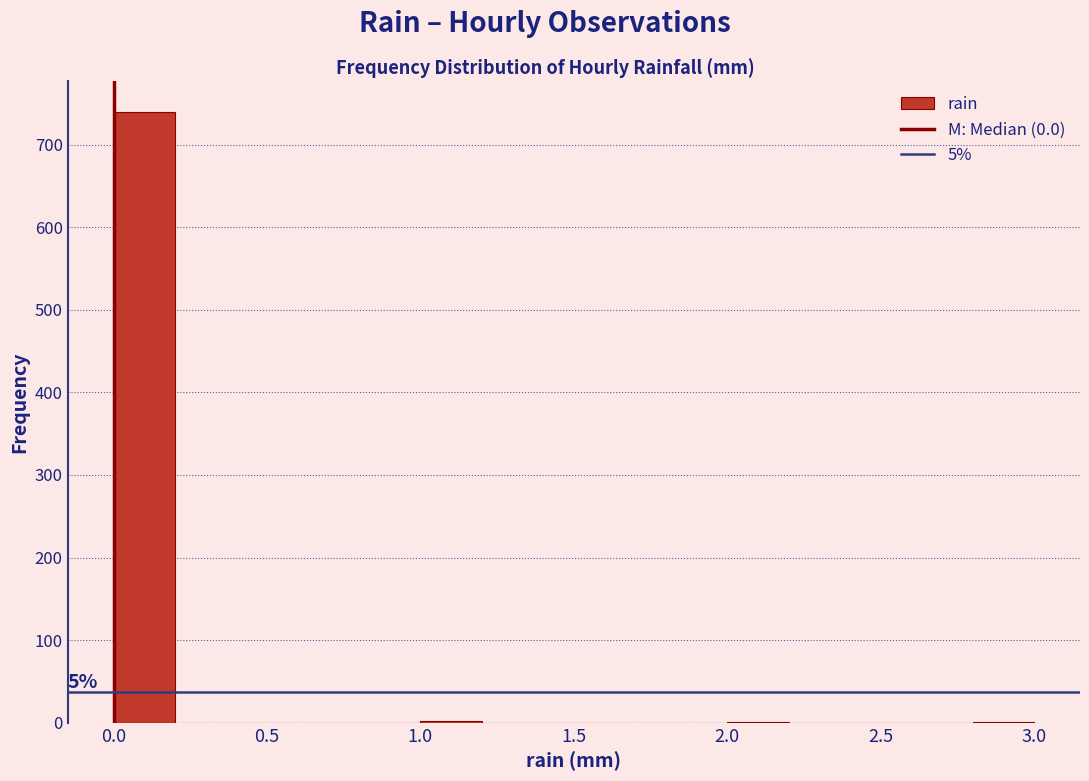

Over which range of the x-axis is the bar tallest?

0.0 to 0.2